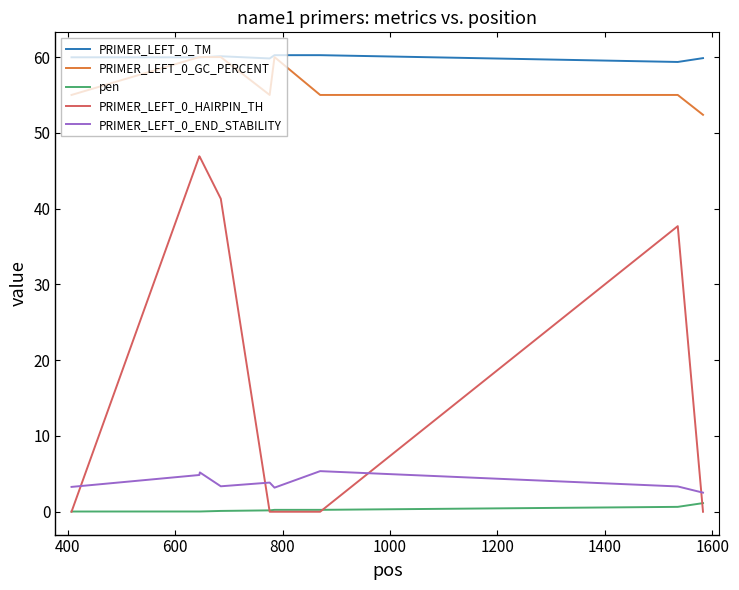

True or false: pen and PRIMER_LEFT_0_GC_PERCENT cross at least once.

False